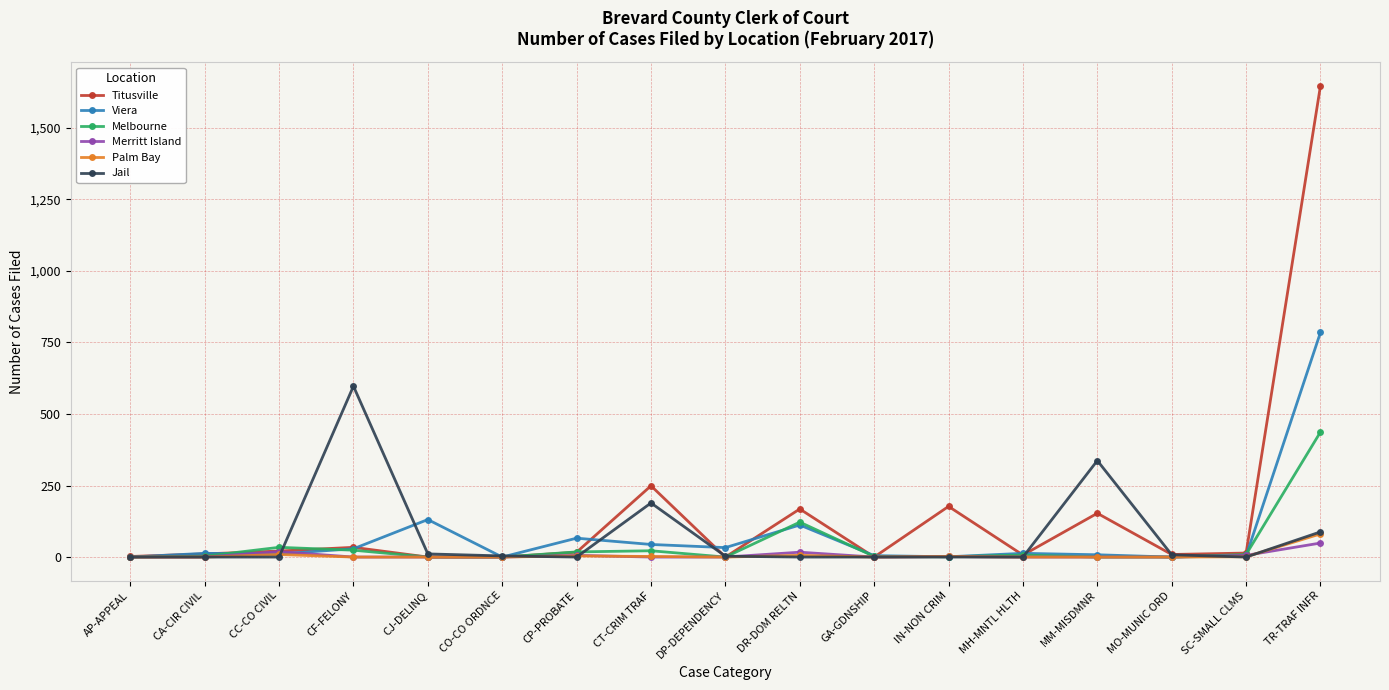

What are all the series names shown in the legend?

Titusville, Viera, Melbourne, Merritt Island, Palm Bay, Jail